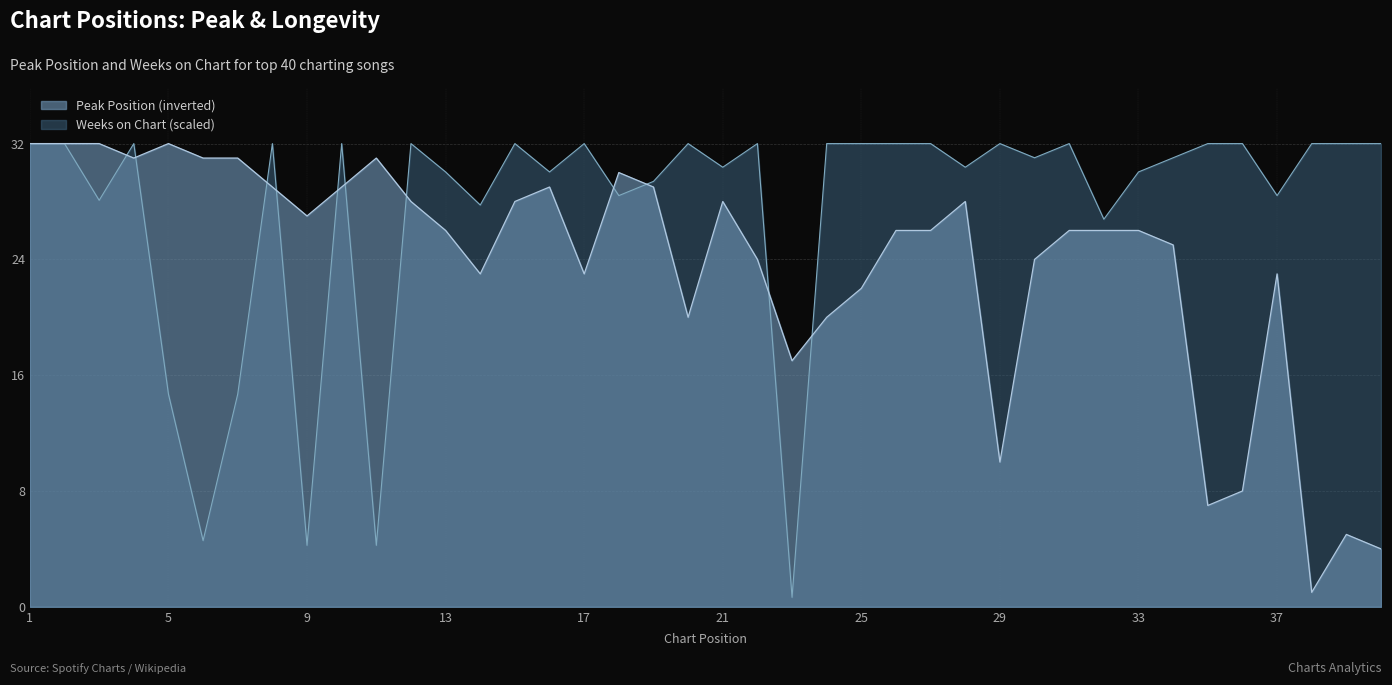

The Weeks on Chart series shows 14.7 at 5. True or false?

True